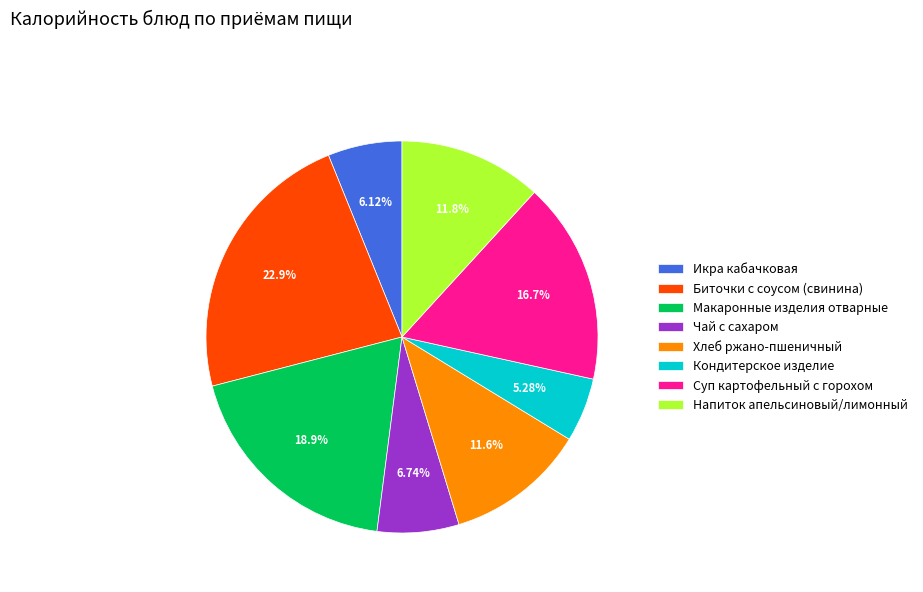

What portion of the pie excludes Хлеб ржано-пшеничный?

88.4%